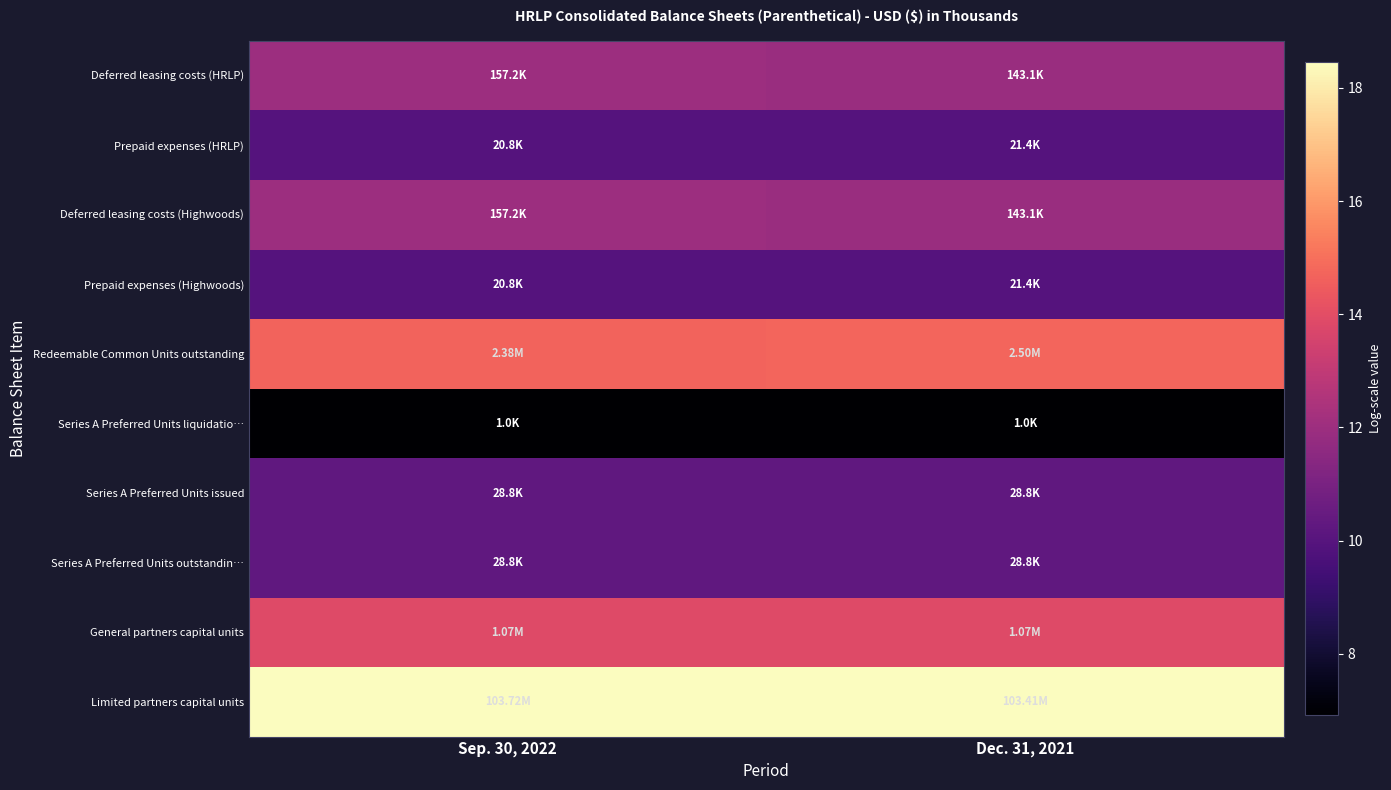

What is the difference between the highest and lowest values at Dec. 31, 2021?

11.5